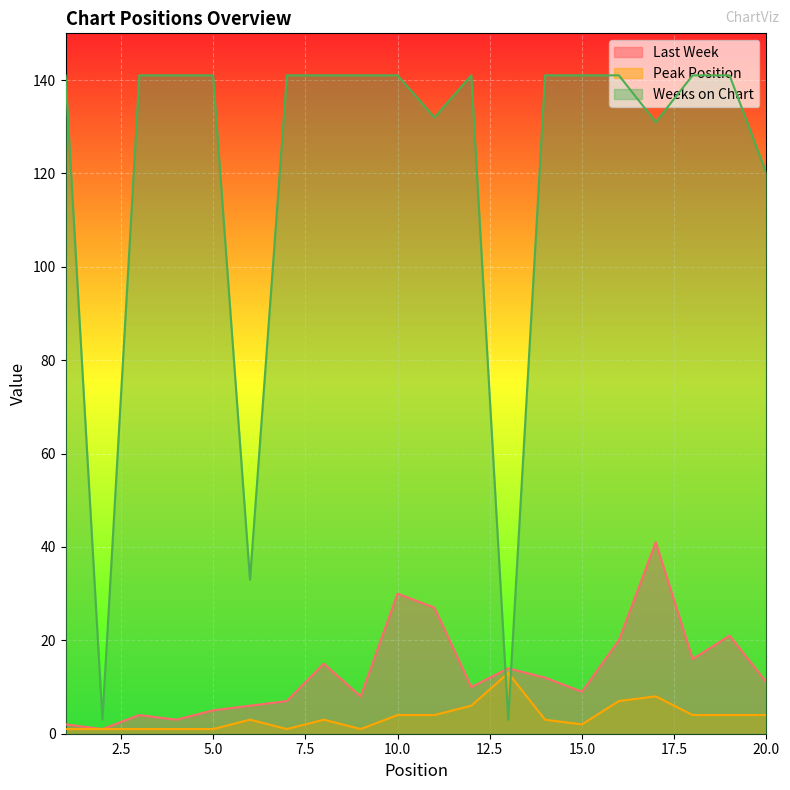

Reading left to right, list all the values displayed in this chart.

Last Week: 1=2	2=1	3=4	4=3	5=5	6=6	7=7	8=15	9=8	10=30	11=27	12=10	13=14	14=12	15=9	16=20	17=41	18=16	19=21	20=11
Peak Position: 1=1	2=1	3=1	4=1	5=1	6=3	7=1	8=3	9=1	10=4	11=4	12=6	13=13	14=3	15=2	16=7	17=8	18=4	19=4	20=4
Weeks on Chart: 1=141	2=3	3=141	4=141	5=141	6=33	7=141	8=141	9=141	10=141	11=132	12=141	13=3	14=141	15=141	16=141	17=131	18=141	19=141	20=120